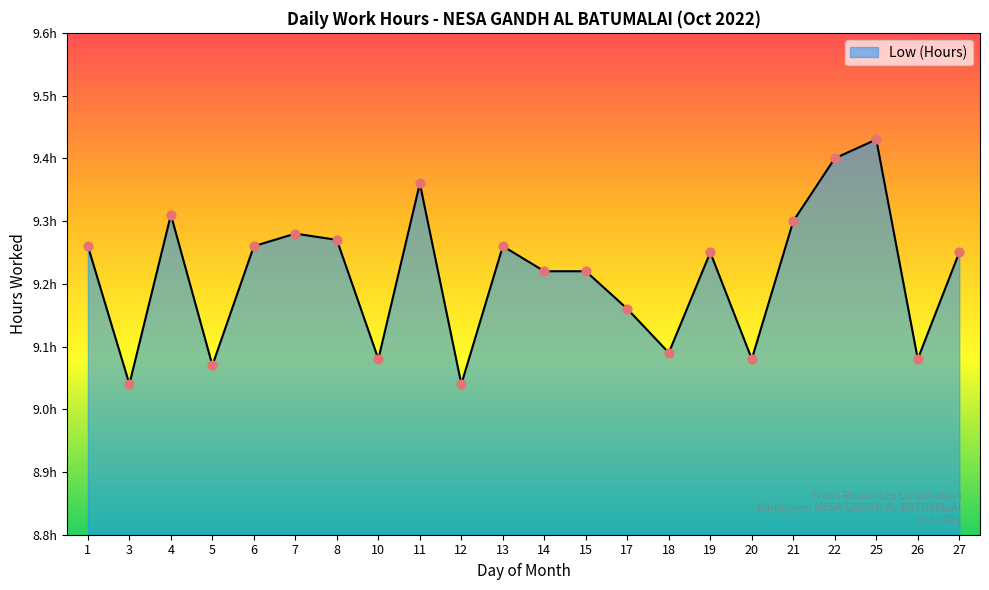

Is this an area chart (filled region under the line)?

Yes